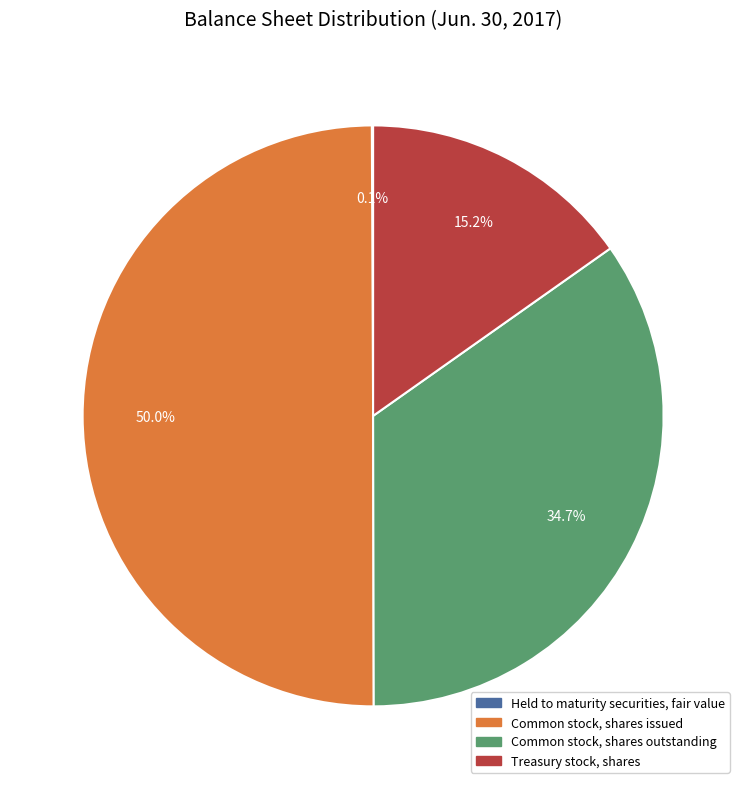

What is the ratio of the value at Common stock, shares issued to the value at Common stock, shares outstanding?

1.4